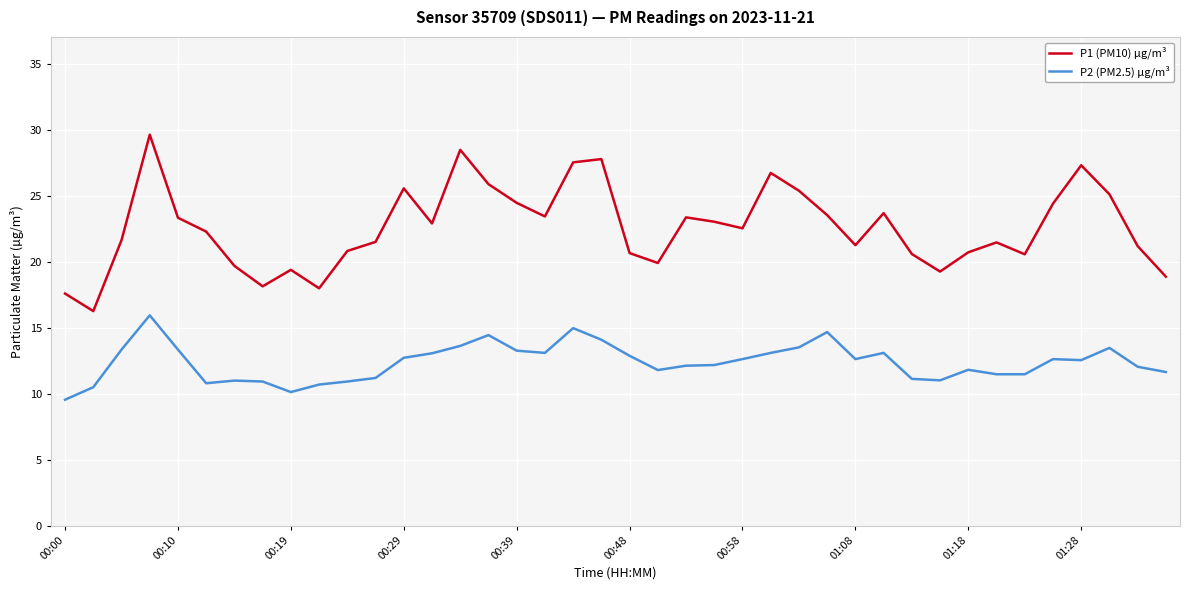

Which series has the largest range (max minus min)?

P1 (PM10) µg/m³